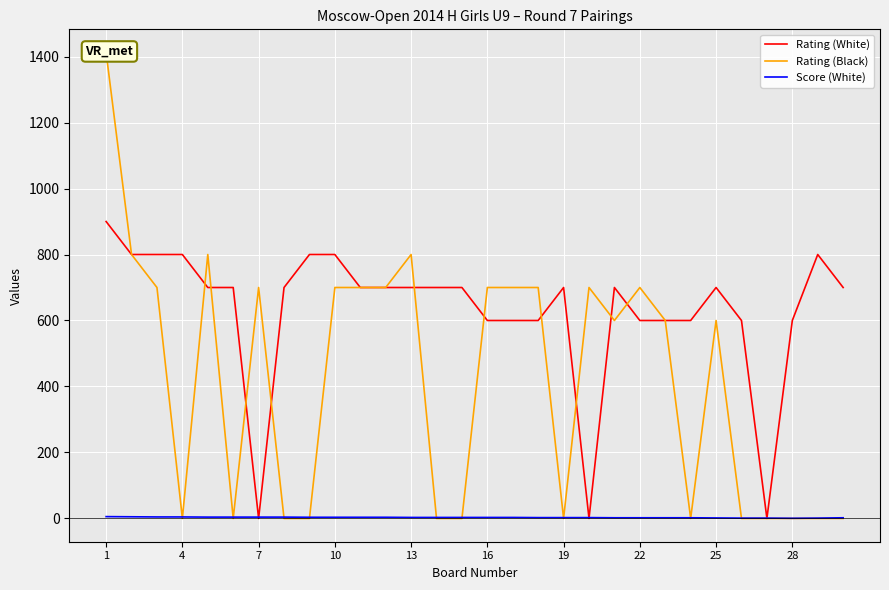

At which category is the sum across all series the highest?

1